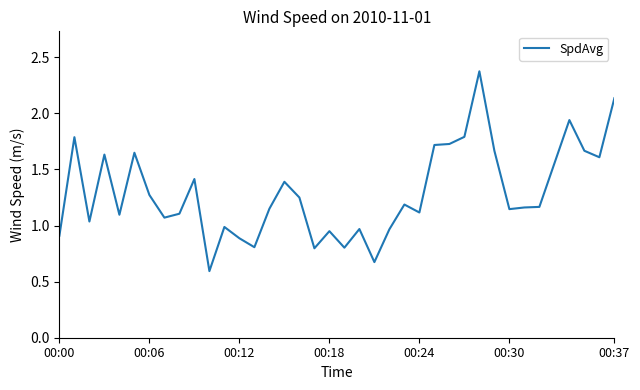

What is the maximum value shown in the chart?

2.4